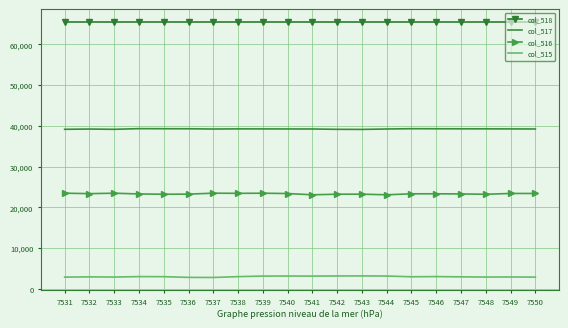

The col_516 series shows 36914 at 7534. True or false?

False